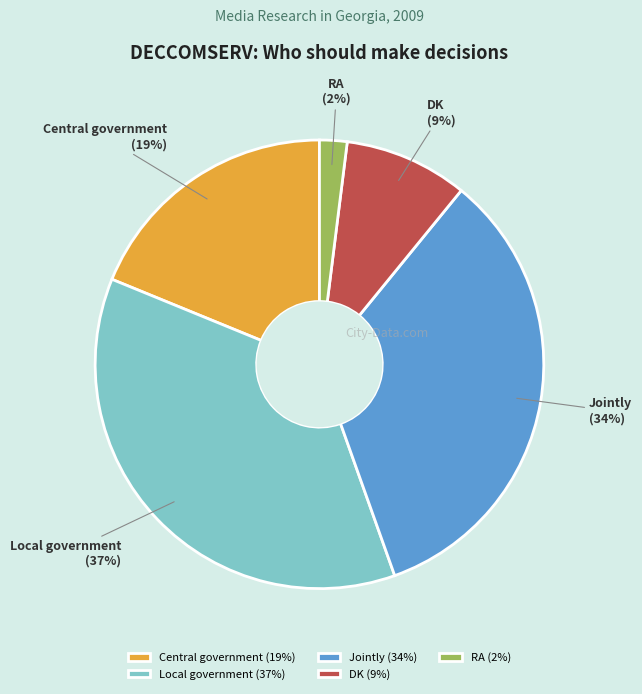

Count the number of slices in the pie.

5